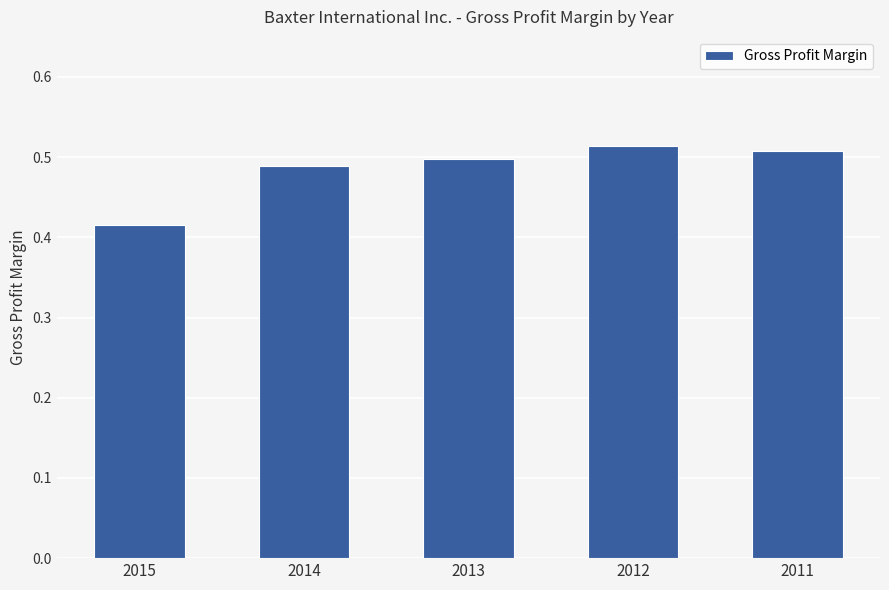

List the labels in order of value, smallest first.

2015, 2014, 2013, 2011, 2012